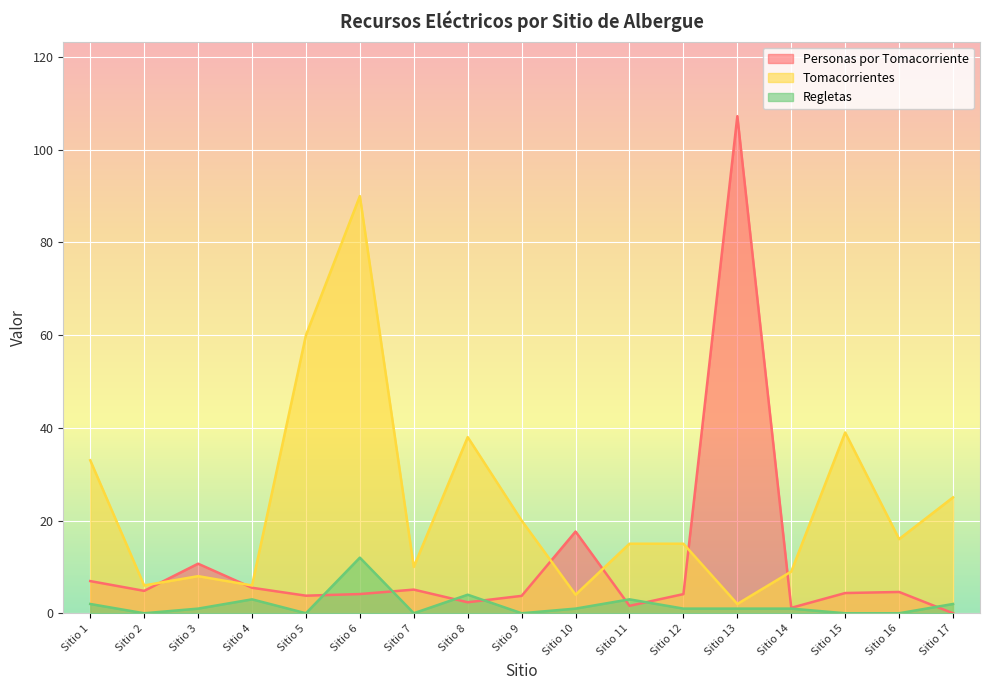

Is the value of Personas por Tomacorriente at Sitio 12 greater than the value of Tomacorrientes at Sitio 5?

No